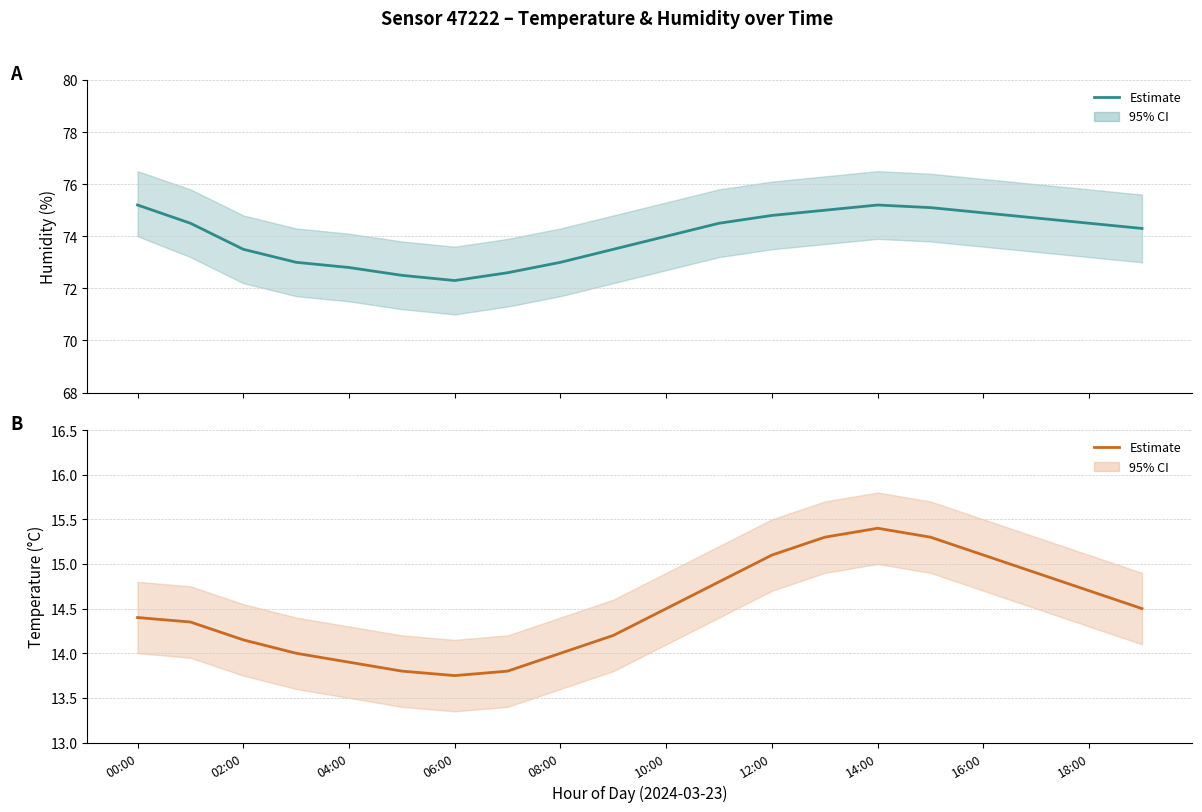

True or false: Temperature (estimate) and Humidity (estimate) cross at least once.

False